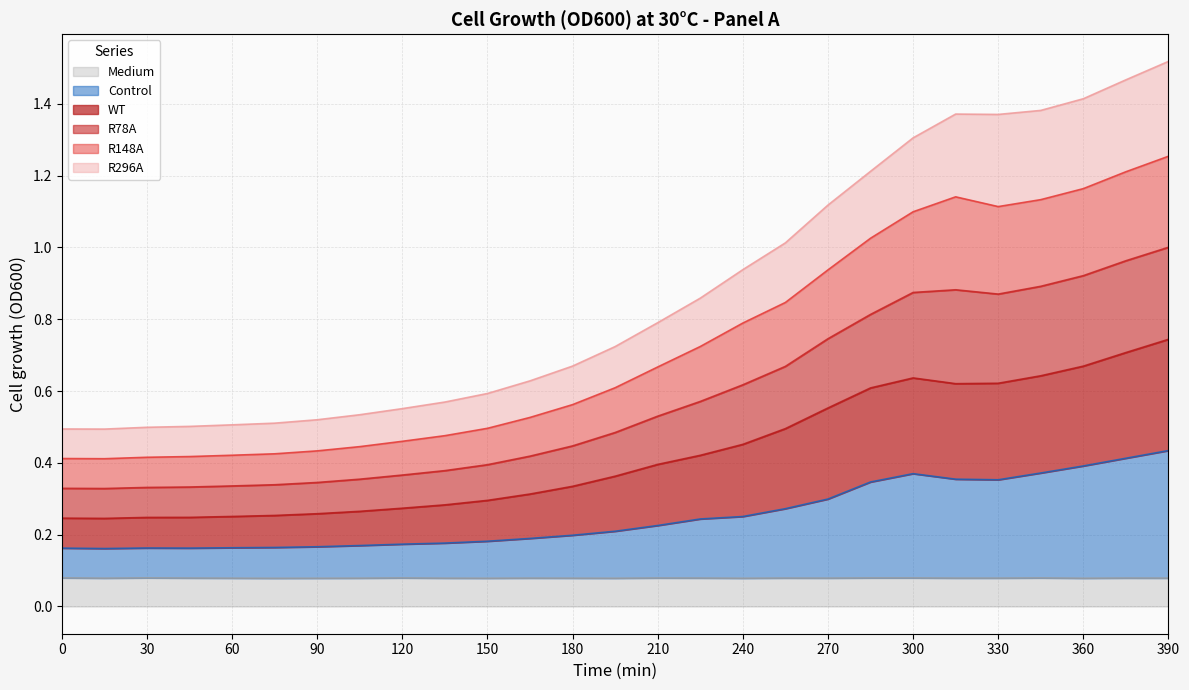

What is the total value across all series at 30?

0.5